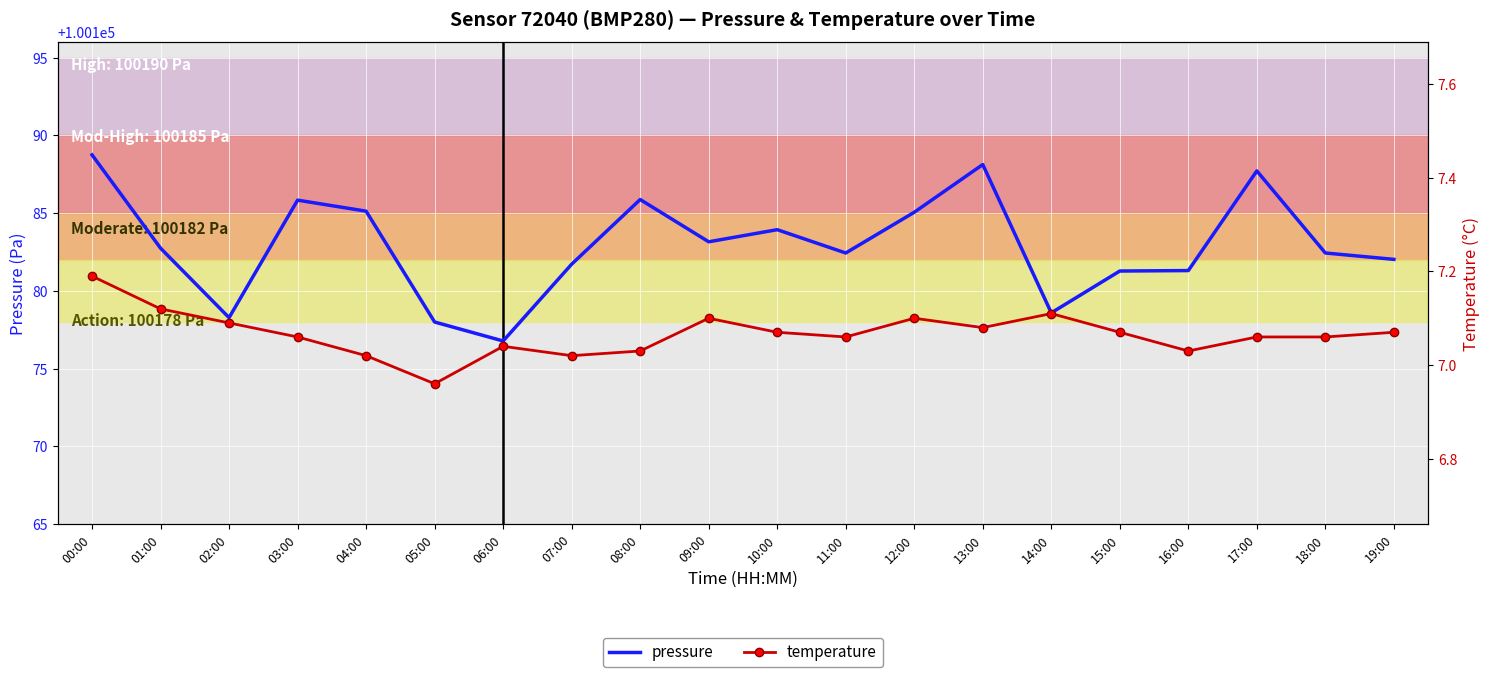

What are all the series names shown in the legend?

pressure, temperature